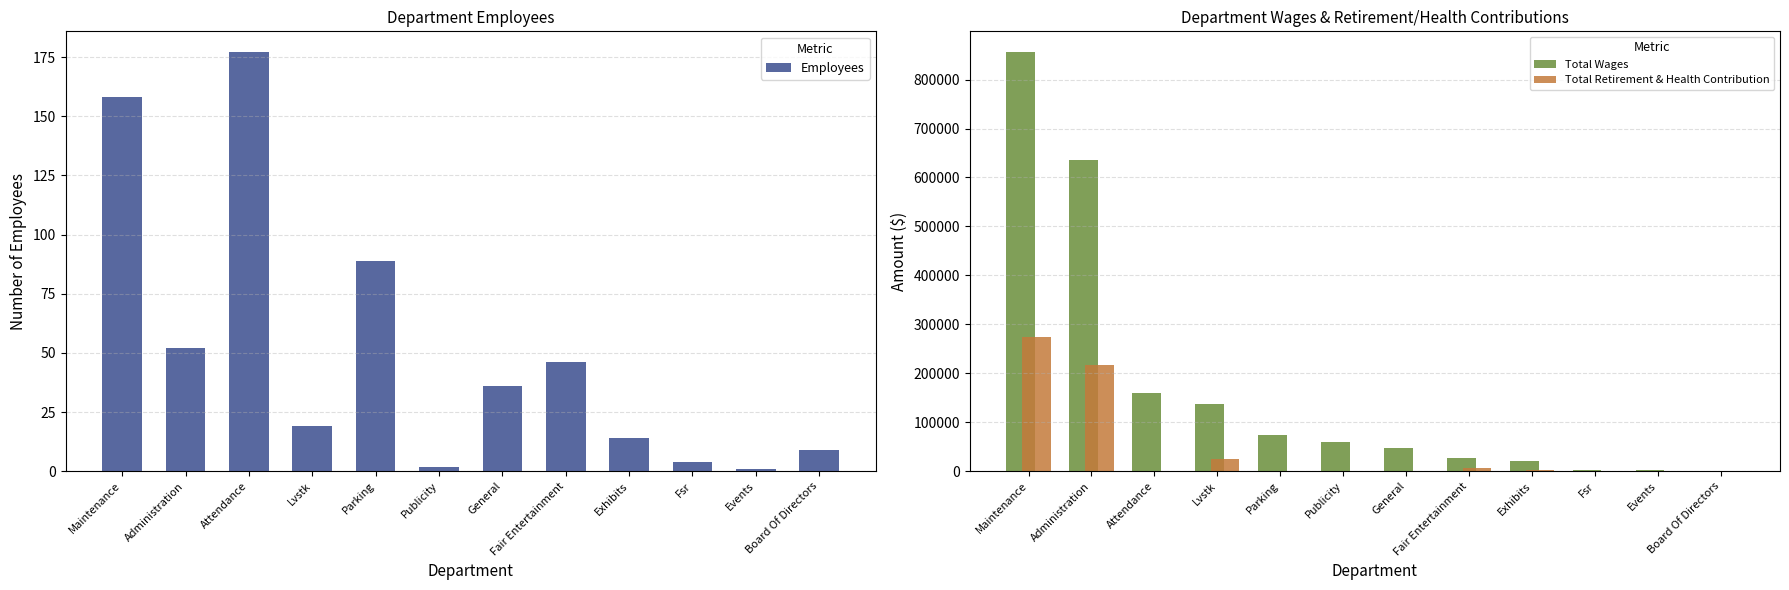

What is the lowest value of the Employees series?

1